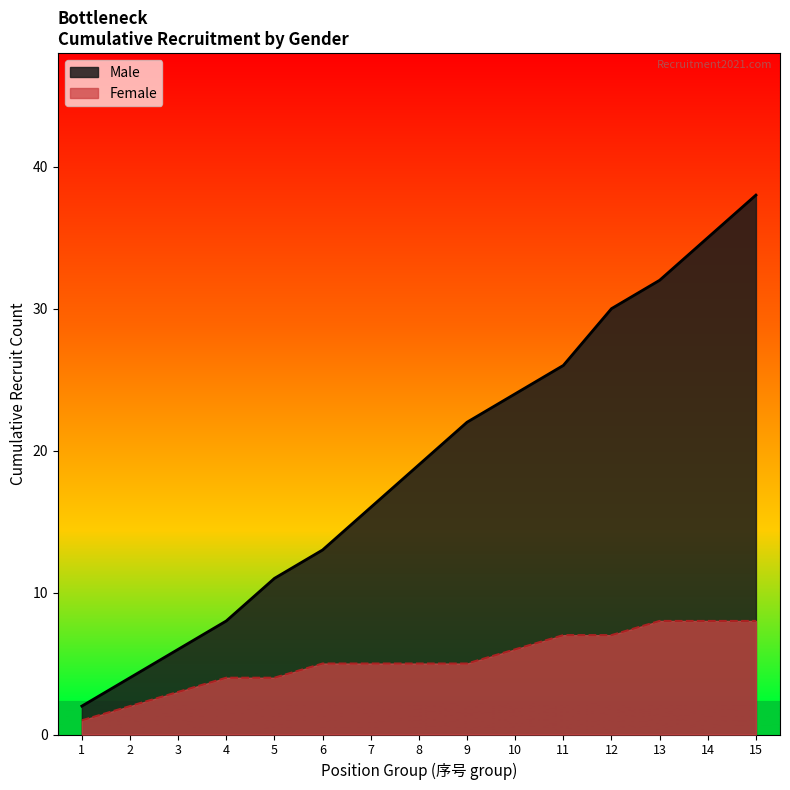

How many data points does each series have?

15